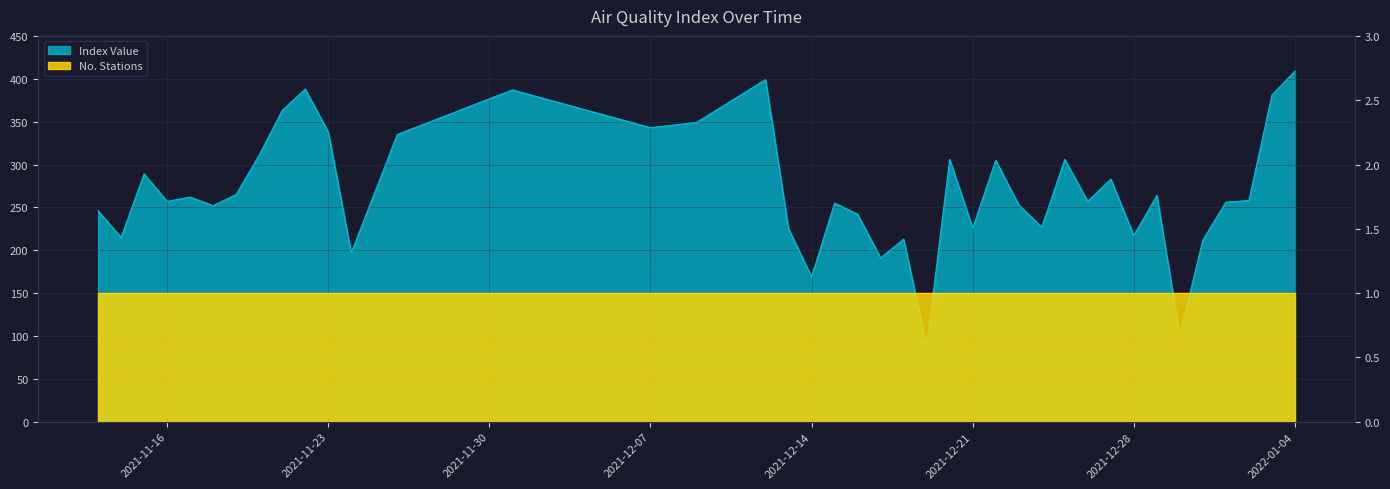

Rank the categories by value from highest to lowest.

2022-01-04, 2021-12-12, 2021-11-22, 2021-12-01, 2022-01-03, 2021-11-21, 2021-12-09, 2021-12-07, 2021-11-23, 2021-11-26, 2021-11-20, 2021-12-20, 2021-12-25, 2021-12-22, 2021-11-15, 2021-12-27, 2021-11-19, 2021-12-29, 2021-11-17, 2022-01-02, 2021-11-16, 2021-12-26, 2022-01-01, 2021-12-15, 2021-12-23, 2021-11-18, 2021-11-13, 2021-12-16, 2021-12-24, 2021-12-21, 2021-12-13, 2021-12-28, 2021-11-14, 2021-12-18, 2021-12-31, 2021-11-24, 2021-12-17, 2021-12-14, 2021-12-30, 2021-12-19